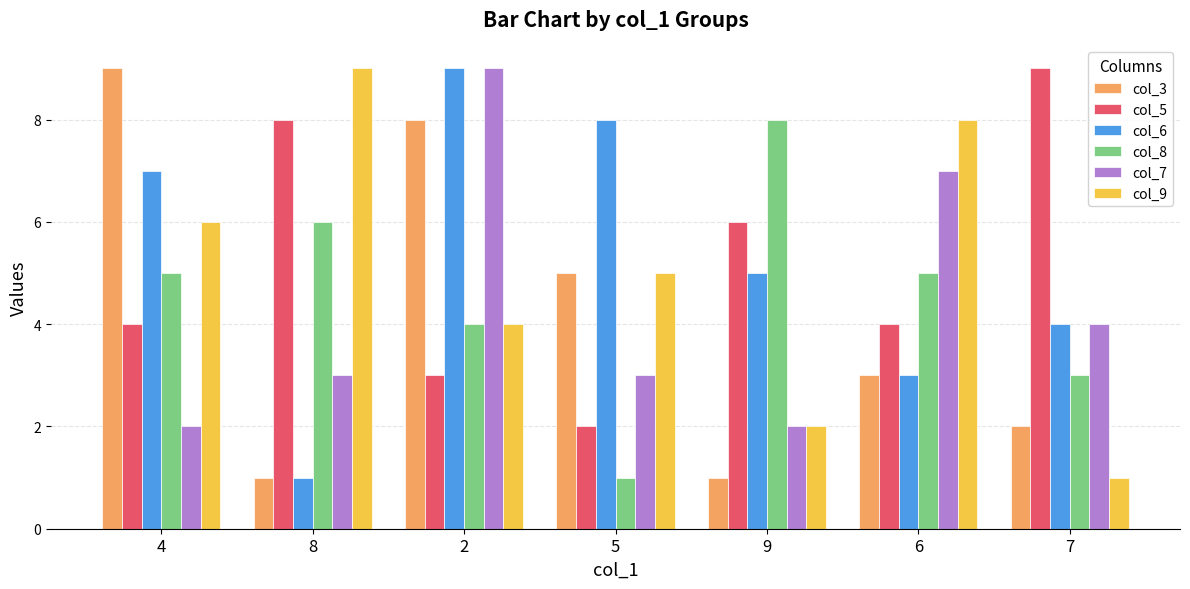

Is the value of col_3 at 8 greater than the value of col_6 at 4?

No